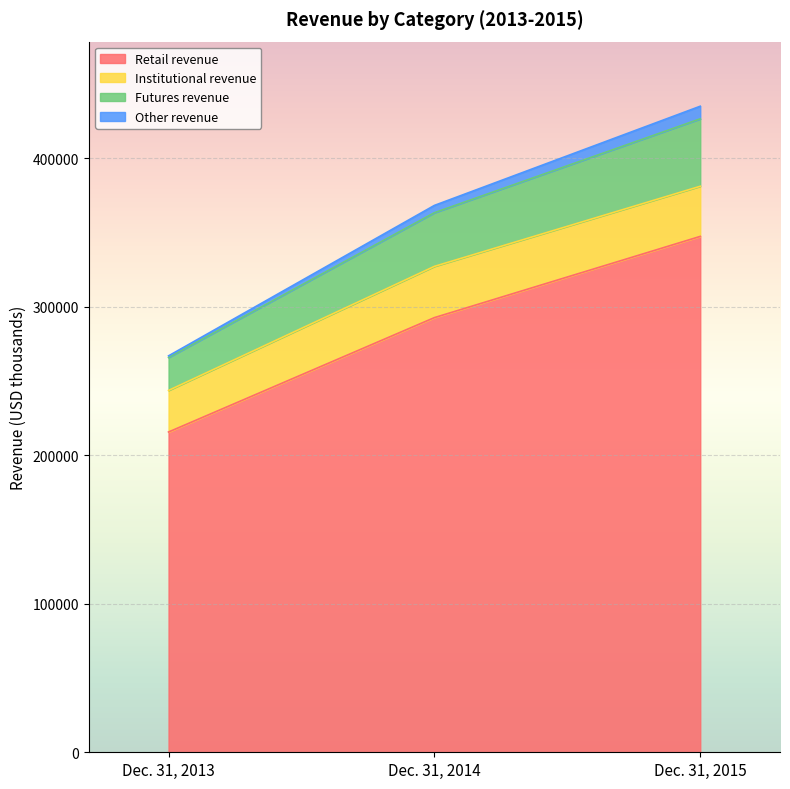

Count the number of categories in the chart.

3